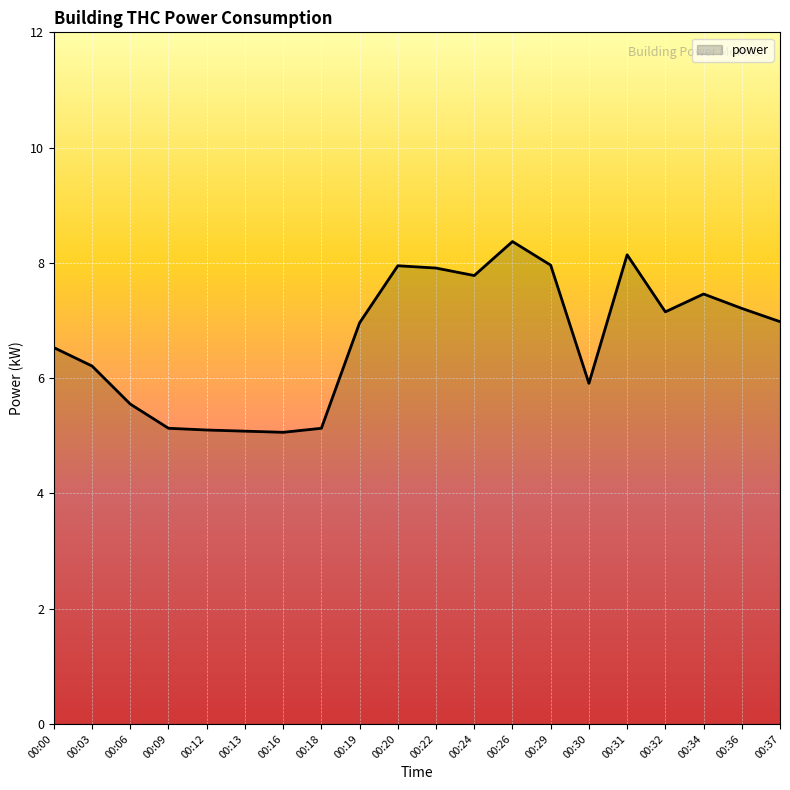

Approximately how many times larger is the value at 00:03 compared to 00:31?

0.8